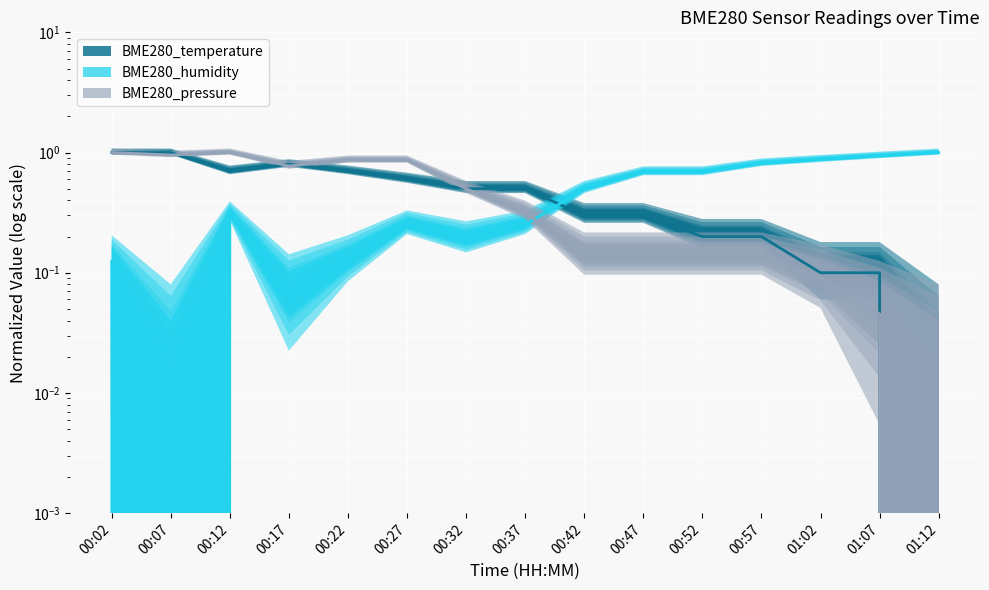

Where is the first local maximum for BME280_humidity?

00:12